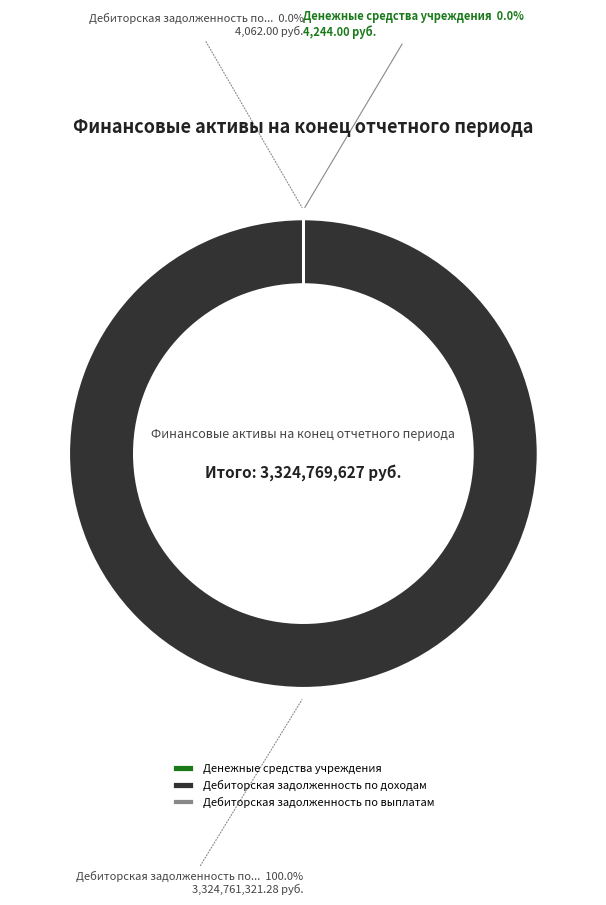

Is it true that Денежные средства учреждения is 1% of the pie?

False